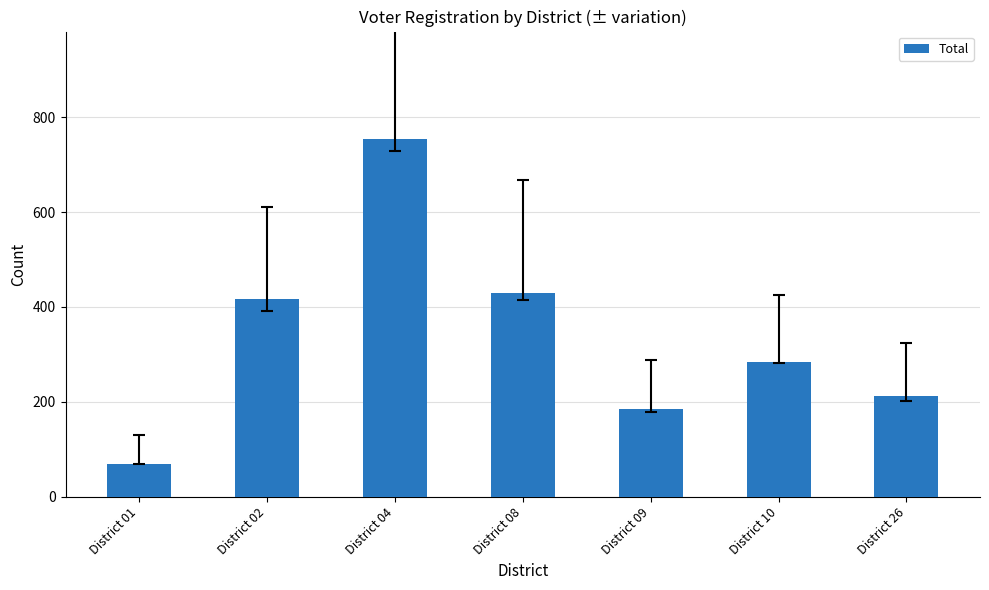

The chart shows a value of 467 at District 10. True or false?

False